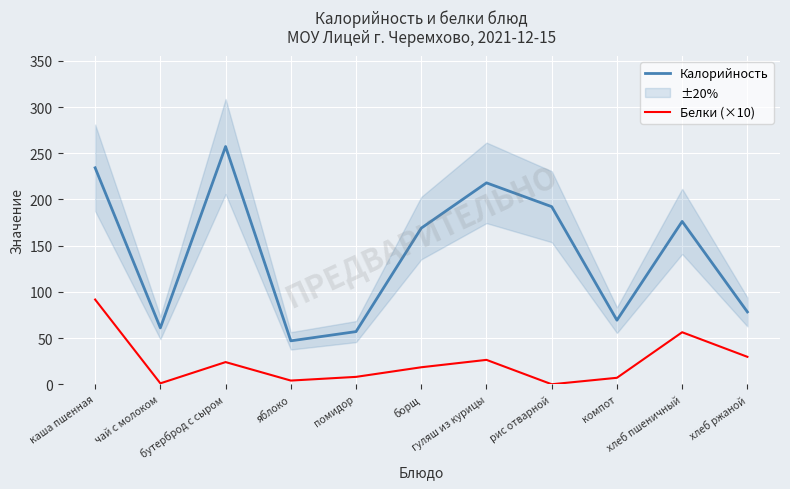

At how many categories does at least one series exceed 95?

6